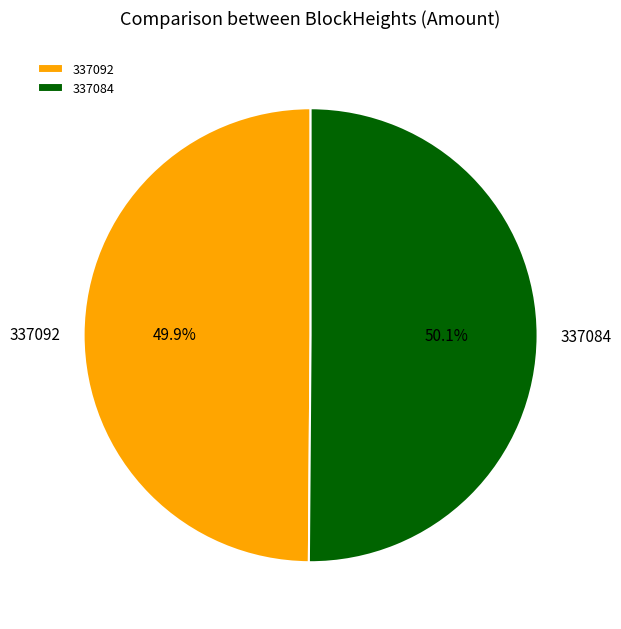

Does any single category account for the majority?

Yes